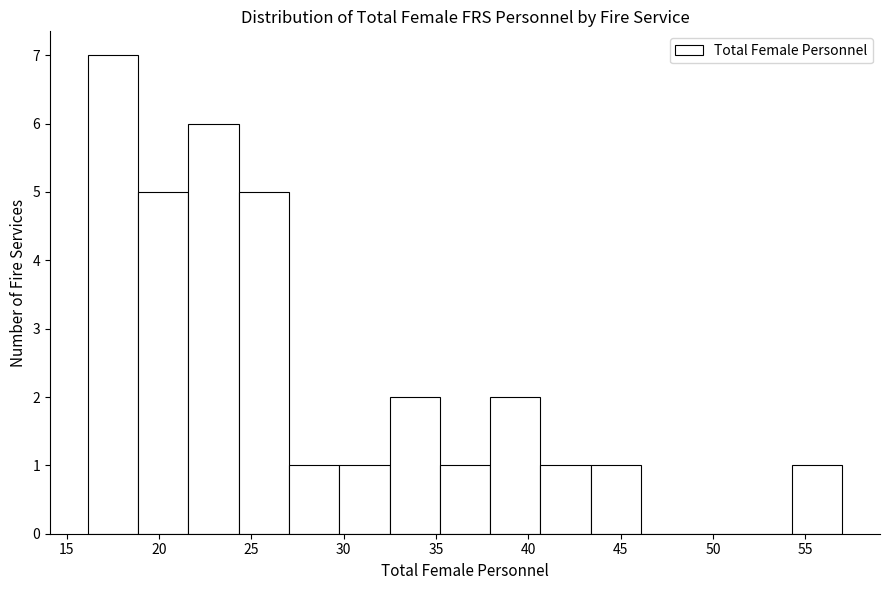

What is the height of the bar covering 40.5 to 43.5 on the x-axis? Neither the bar edges nor the heights are printed on the chart, so give them approximately, as read against the axes.

1